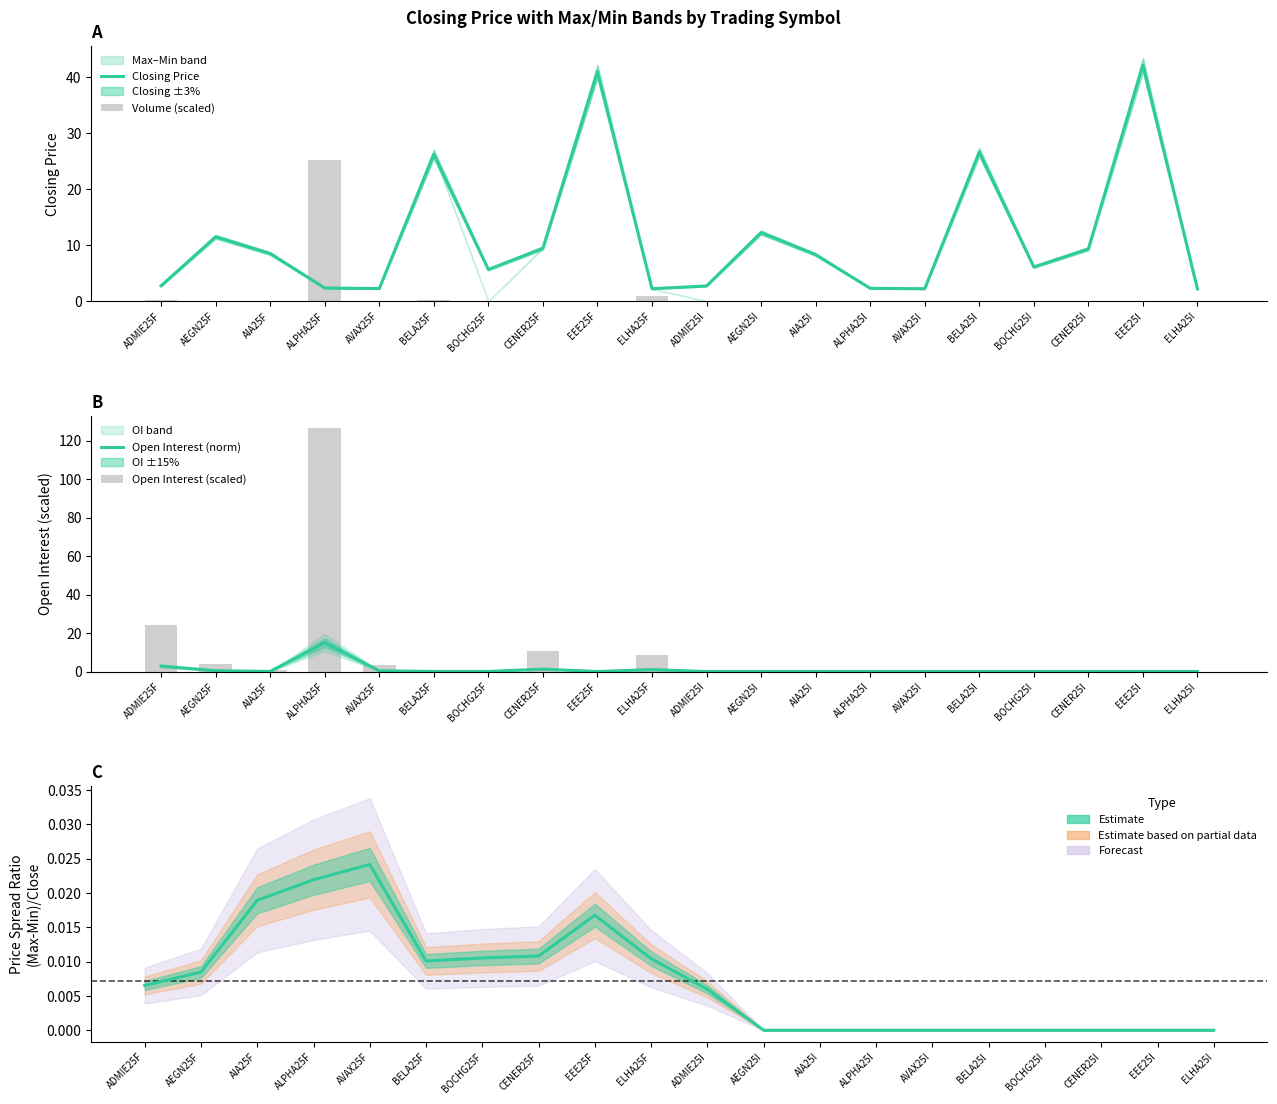

What is the total value across all series at AIA25F?

9.2